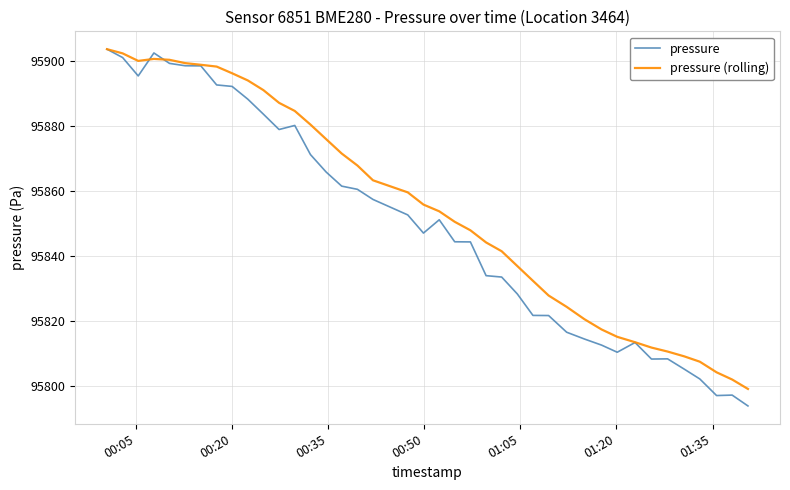

Which series has the largest range (max minus min)?

pressure